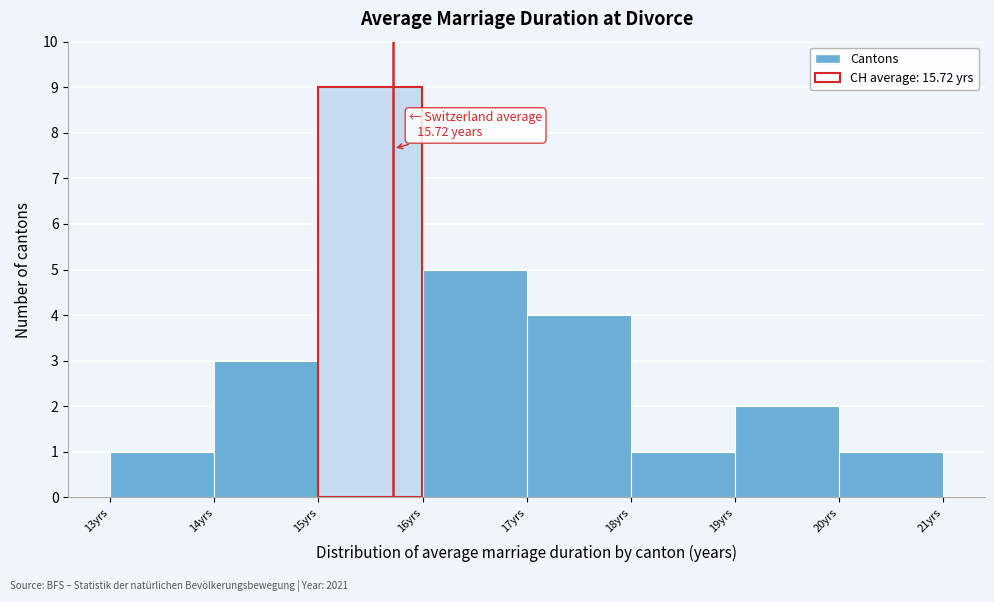

Which range on the x-axis has the tallest bar?

15 to 16